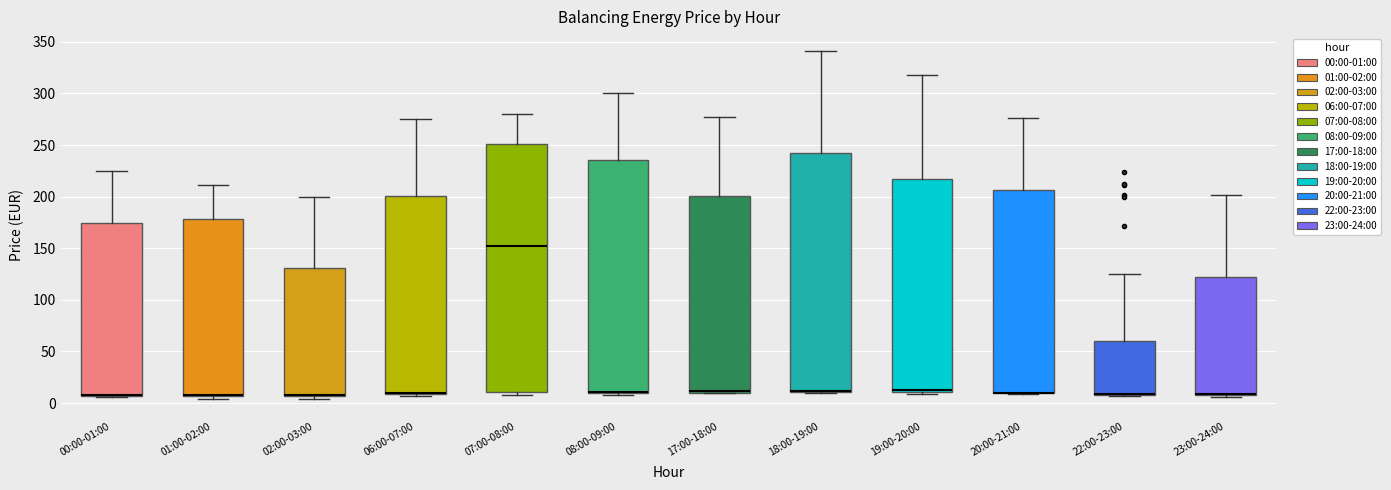

Reading left to right, transcribe this box plot: for each box, give where its median line is, the range the box spans, and where its two whiskers end, as read against the y-axis. The values are not printed on the chart, so give them approximately, as read against the axis.

00:00-01:00: median 10 (drawn on the box's lower edge), box 5 to 175, whiskers 5 to 225
01:00-02:00: median 10 (drawn on the box's lower edge), box 5 to 180, whiskers 5 (just below the box's lower edge) to 210
02:00-03:00: median 10 (drawn on the box's lower edge), box 5 to 130, whiskers 5 (just below the box's lower edge) to 200
06:00-07:00: median 10 (just above the box's lower edge), box 10 to 200, whiskers 5 to 275
07:00-08:00: median 150, box 10 to 250, whiskers 10 (just below the box's lower edge) to 280
08:00-09:00: median 10 (drawn on the box's lower edge), box 10 to 235, whiskers 10 (just below the box's lower edge) to 300
17:00-18:00: median 10 (drawn on the box's lower edge), box 10 to 200, whiskers 10 to 280
18:00-19:00: median 10 (drawn on the box's lower edge), box 10 to 240, whiskers 10 to 340
19:00-20:00: median 10 (just above the box's lower edge), box 10 to 215, whiskers 10 (just below the box's lower edge) to 320
20:00-21:00: median 10 (drawn on the box's lower edge), box 10 to 205, whiskers 10 to 275
22:00-23:00: median 10 (drawn on the box's lower edge), box 10 to 60, whiskers 5 to 125
23:00-24:00: median 10 (drawn on the box's lower edge), box 10 to 120, whiskers 5 to 200